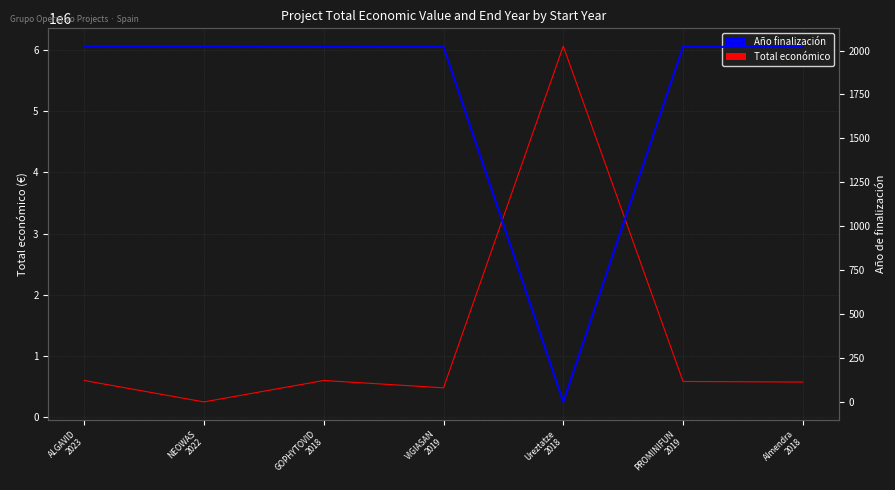

What is the label of the 3rd point from the left?

GOPHYTOVID
2018